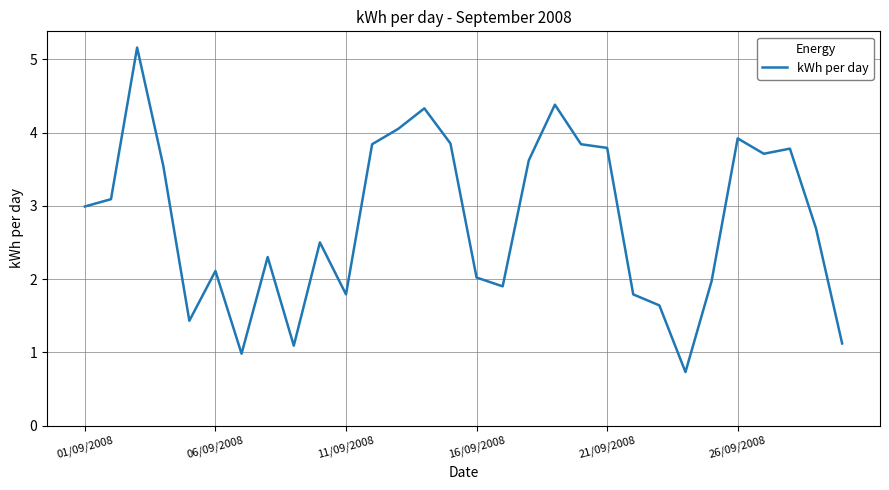

What is the difference between the maximum and minimum values?

4.4